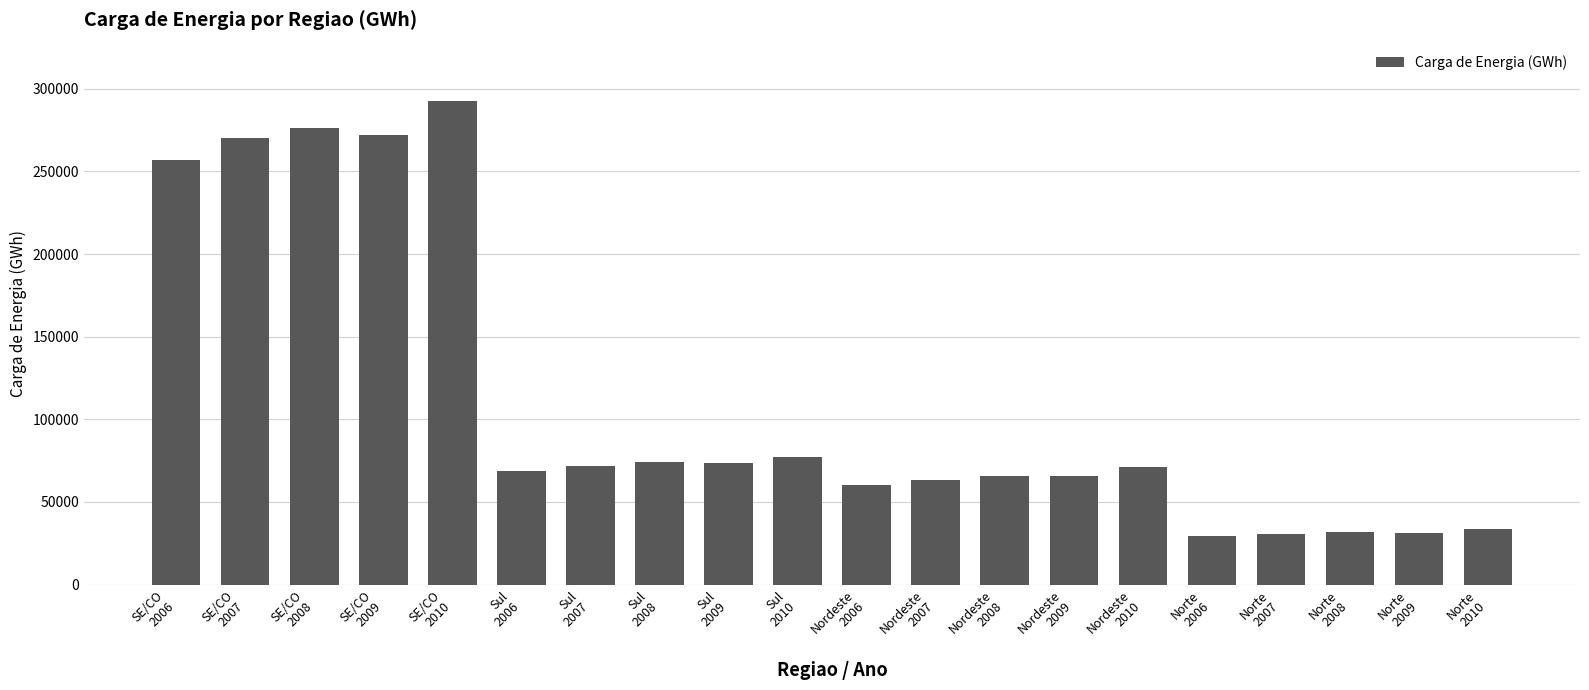

What position from the right is Norte
2009?

2